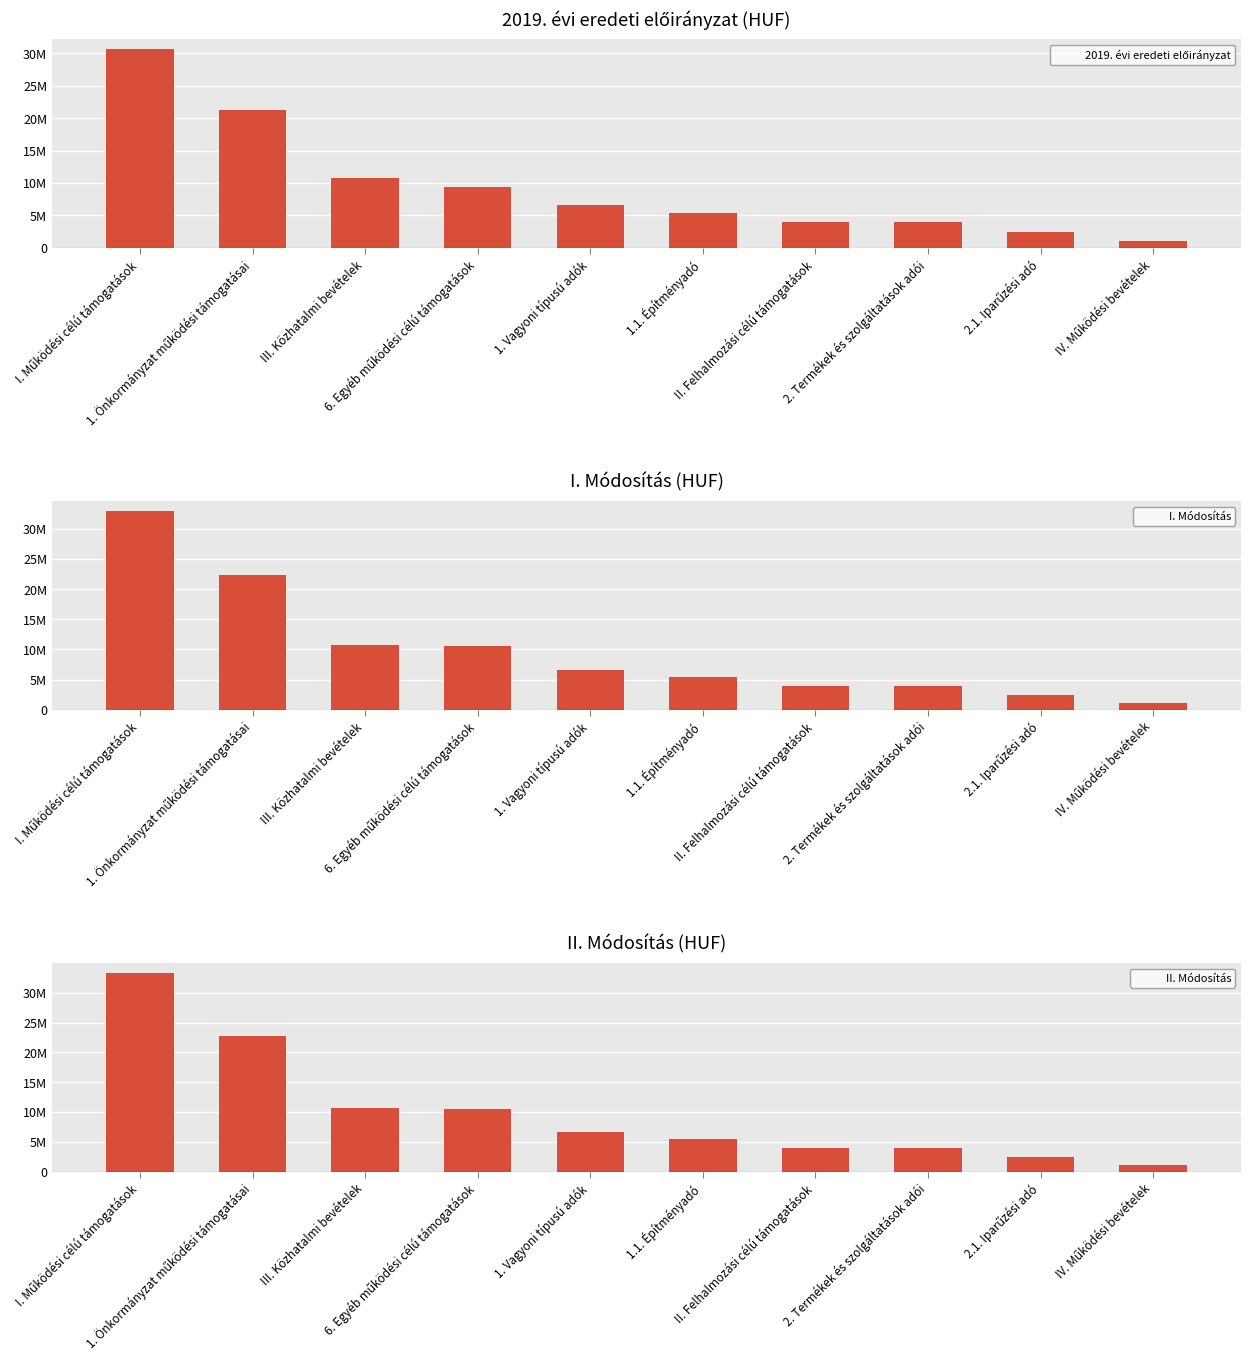

What is the value of the I. Módosítás bar at the 9th from the left?

2500000